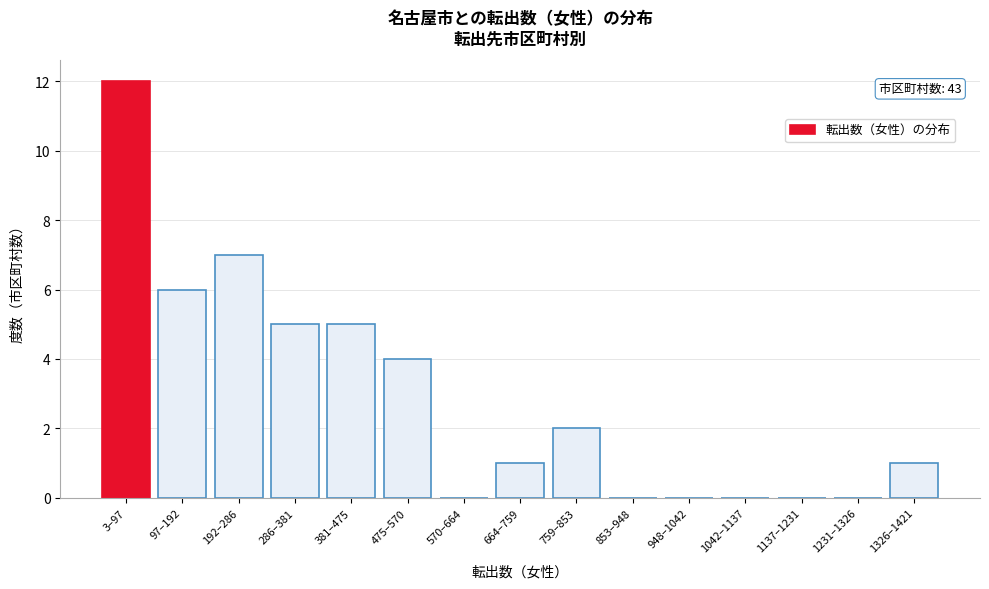

Reading right to left, transcribe all the data shown in this chart.

1326–1421=1	1231–1326=0	1137–1231=0	1042–1137=0	948–1042=0	853–948=0	759–853=2	664–759=1	570–664=0	475–570=4	381–475=5	286–381=5	192–286=7	97–192=6	3–97=12